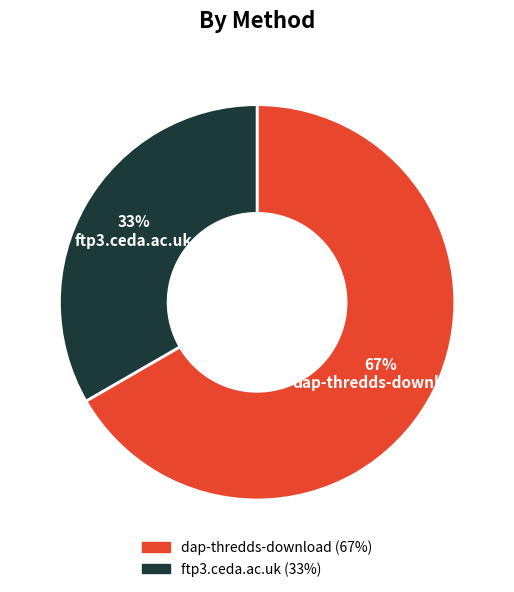

What is the majority slice?

dap-thredds-download